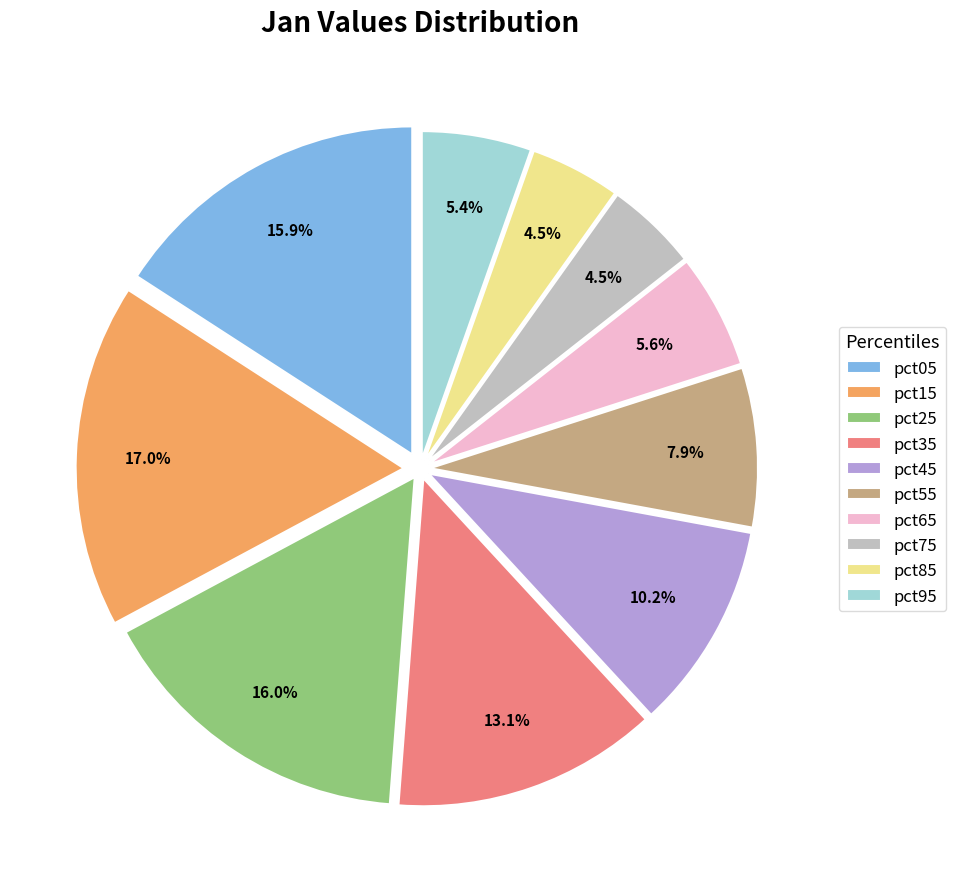

What percentage is NOT represented by pct75?

95.5%